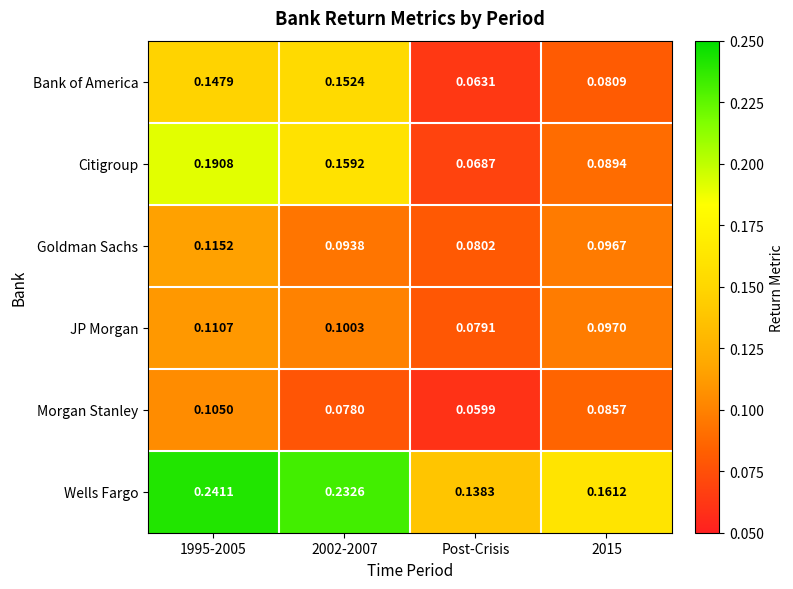

Which series has the largest total across all categories?

Wells Fargo